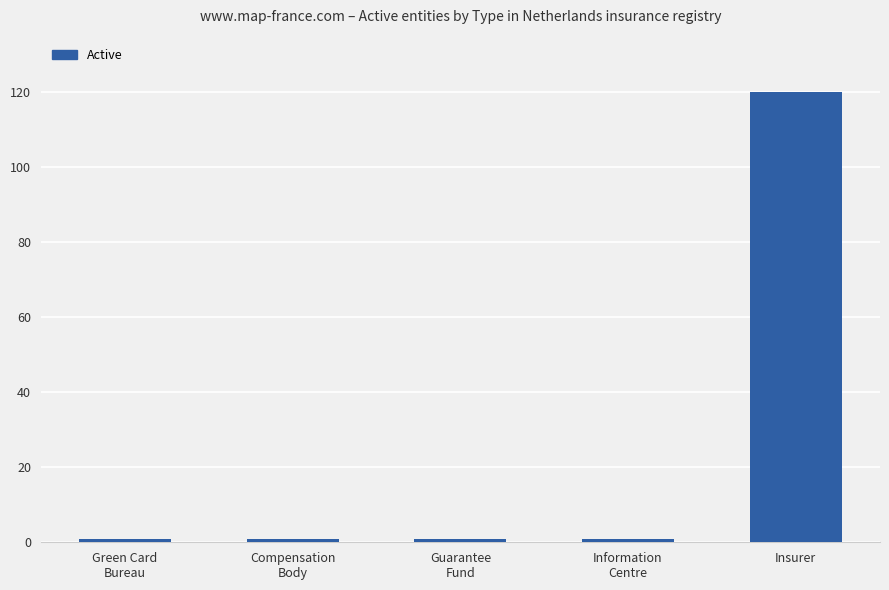

What is the maximum value shown in the chart?

120